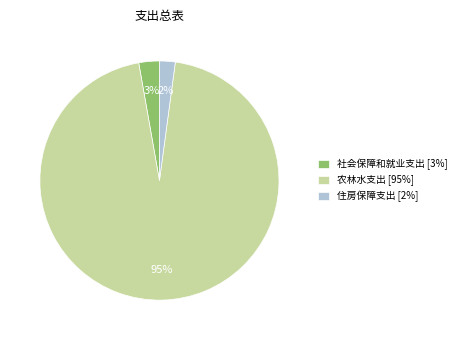

Rank the categories by value from highest to lowest.

农林水支出, 社会保障和就业支出, 住房保障支出